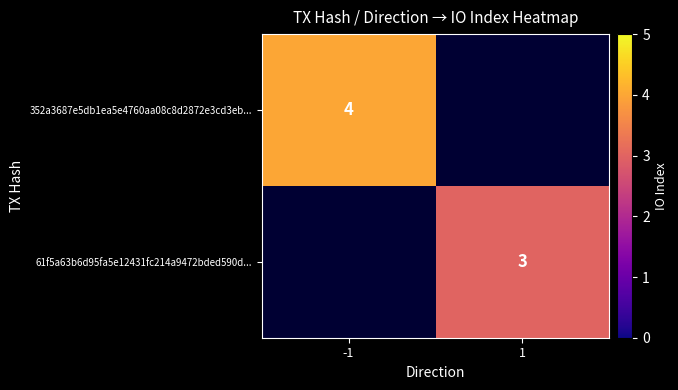

Count the number of categories in the chart.

2